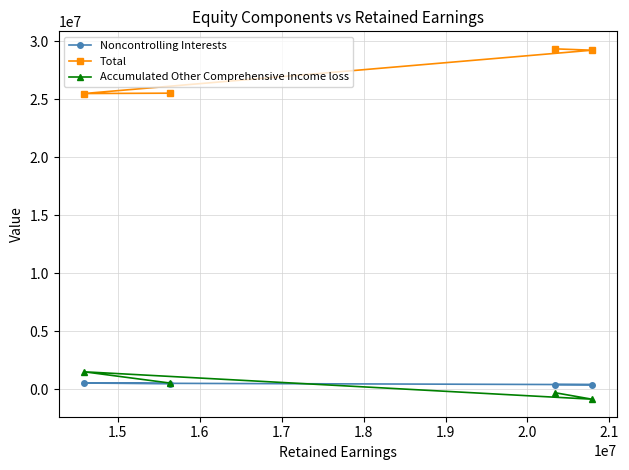

What is the value of the Noncontrolling Interests point at the 3rd from the left?

427701